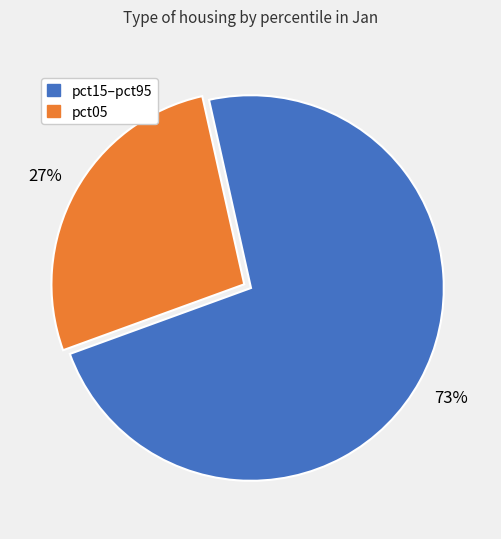

Which category has the smallest portion of the pie?

pct05